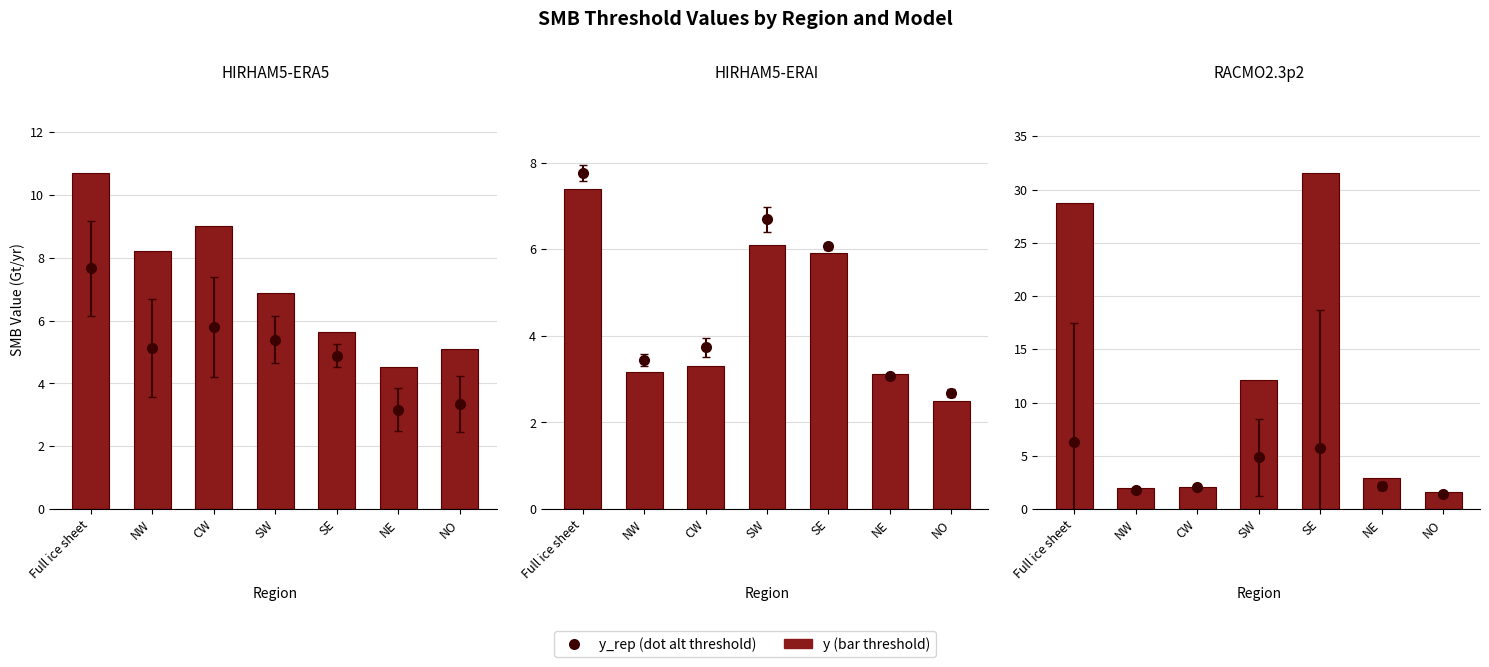

Rank the categories by value from highest to lowest.

SE, Full ice sheet, SW, NE, CW, NW, NO